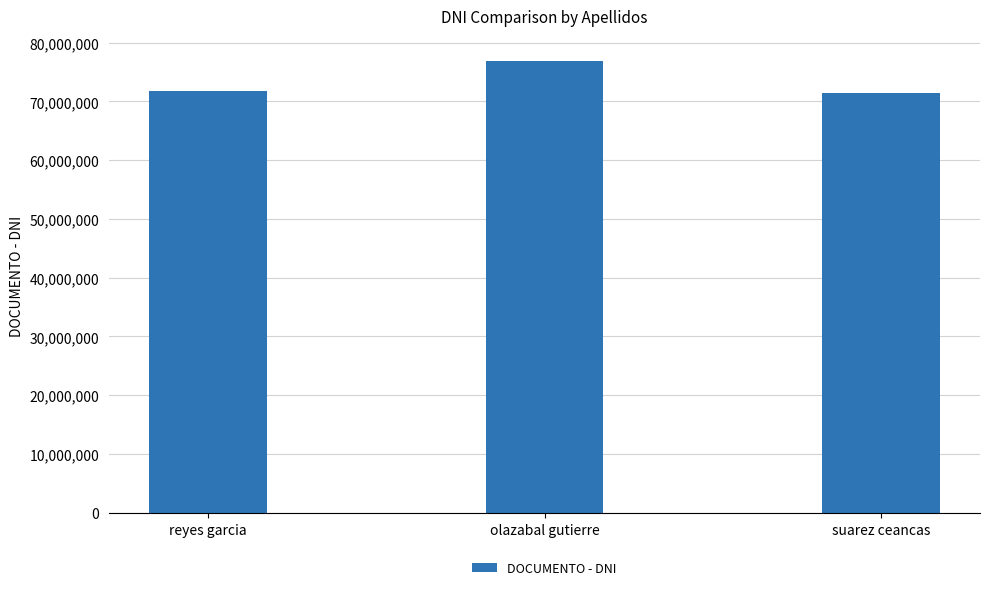

What position from the left is suarez ceancas?

3